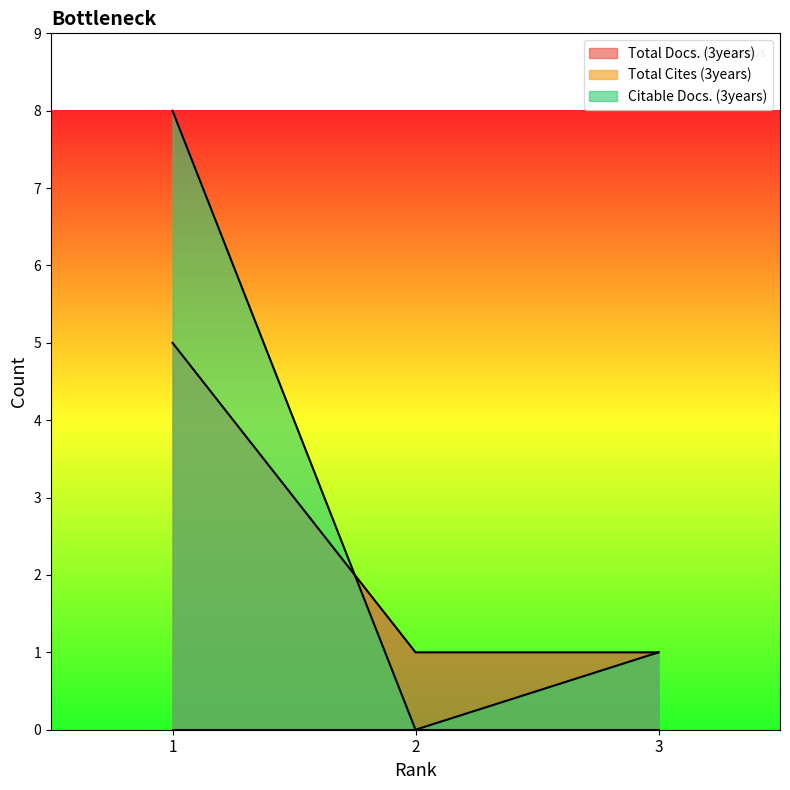

How many data points in Total Docs. (3years) are above 1?

1